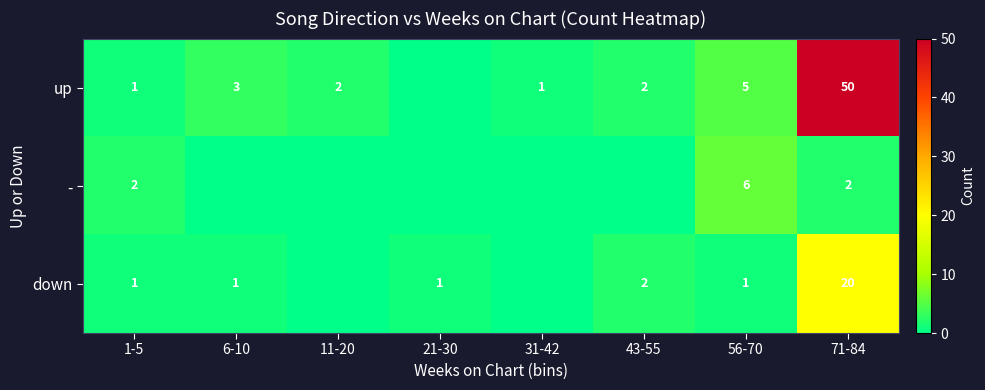

What is the difference between the down values at 71-84 and 21-30?

19